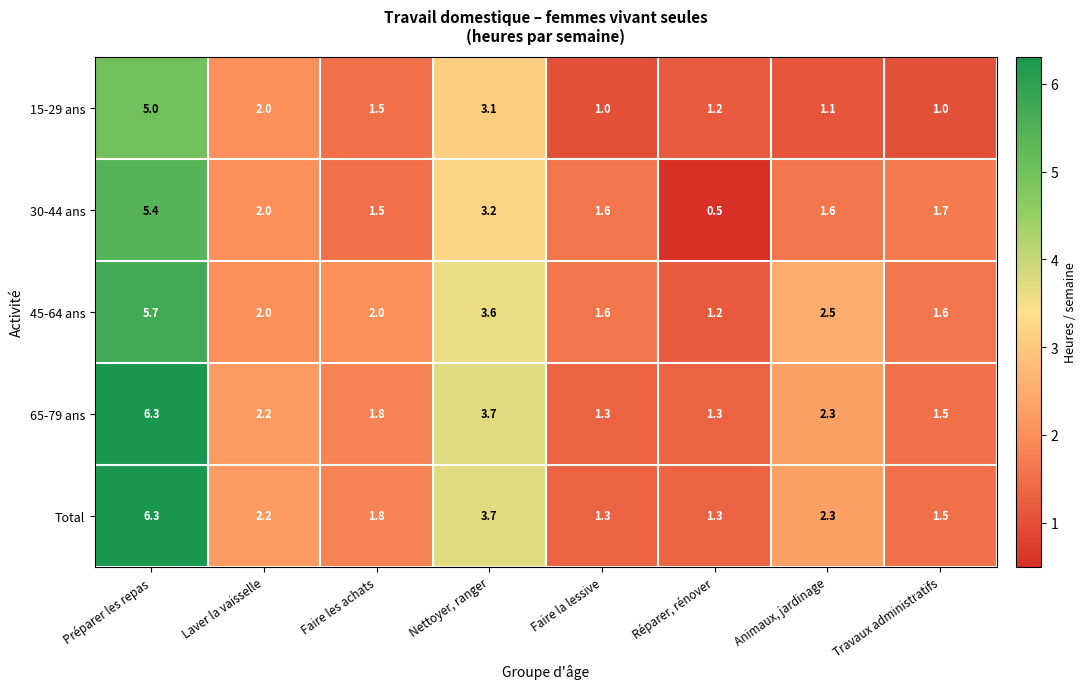

What is the sum of all 15-29 ans values?

15.9